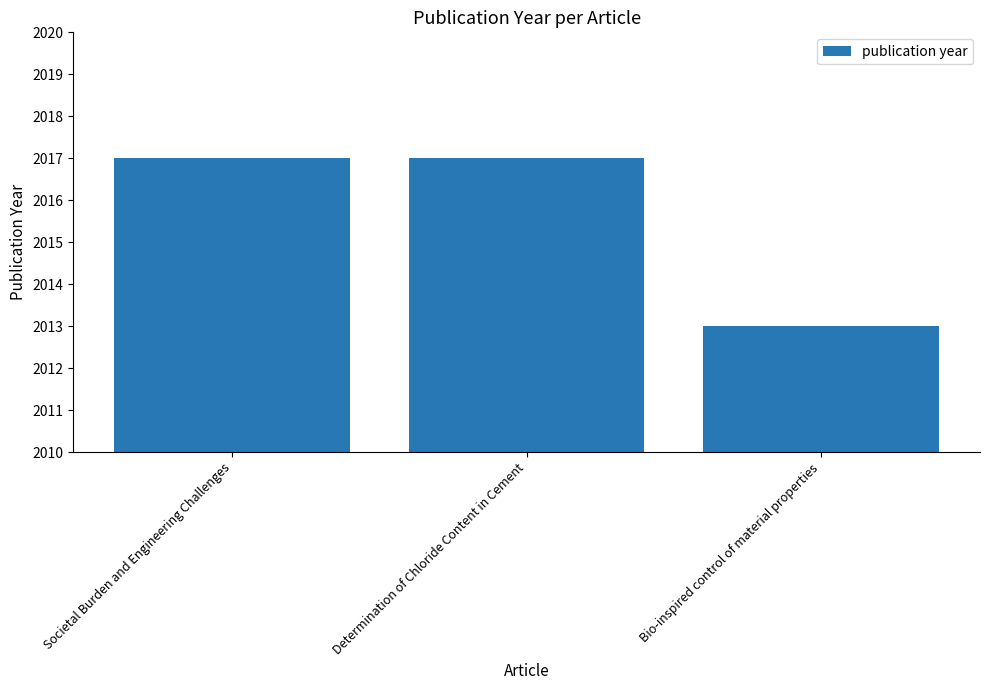

What is the change in value from Determination of Chloride Content in Cement to Bio-inspired control of material properties?

-4